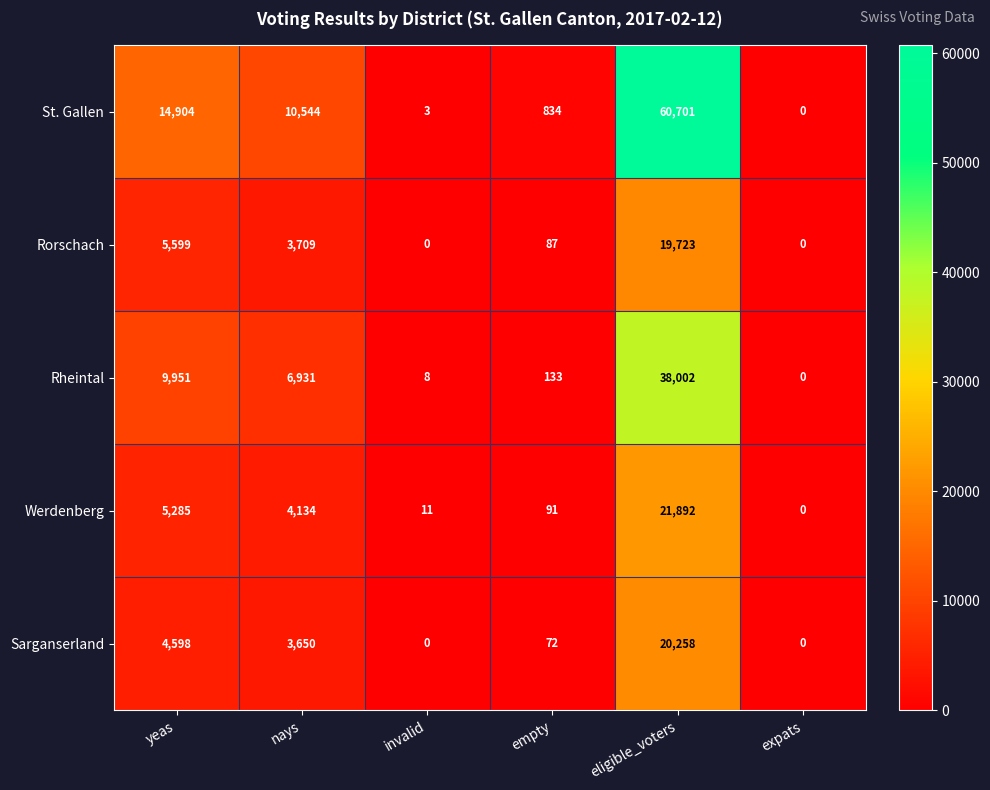

Reading right to left, list all the values displayed in this chart.

St. Gallen: 0	60701	834	3	10544	14904
Rorschach: 0	19723	87	0	3709	5599
Rheintal: 0	38002	133	8	6931	9951
Werdenberg: 0	21892	91	11	4134	5285
Sarganserland: 0	20258	72	0	3650	4598